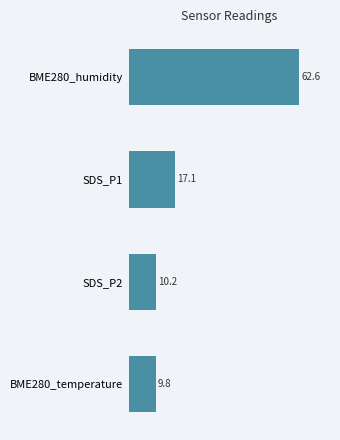

What is the difference between the second highest and minimum values?

7.2